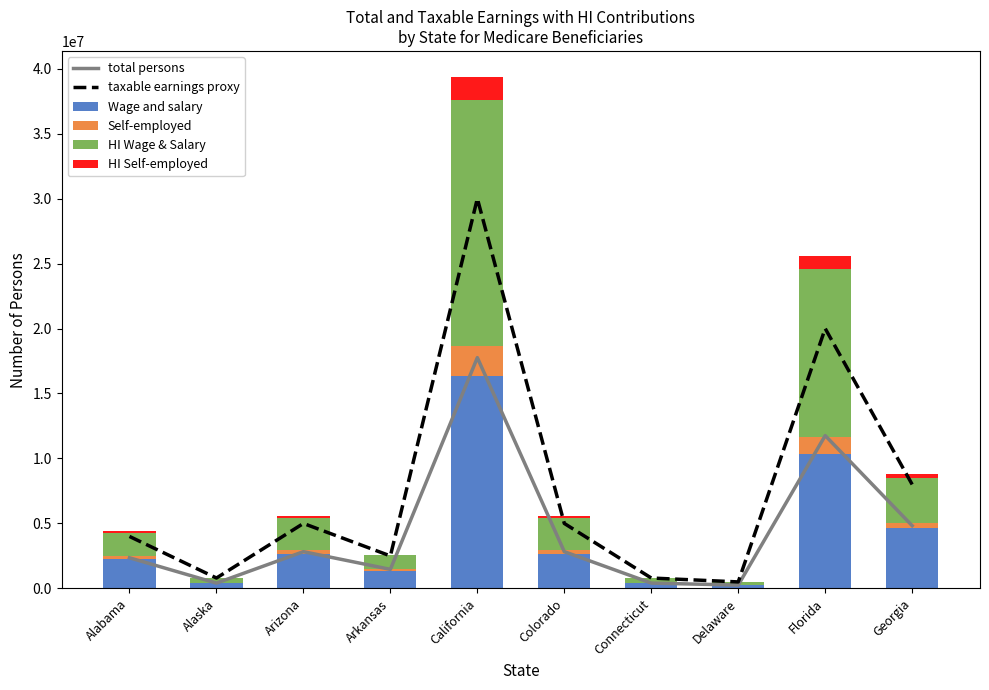

What position from the left is Delaware?

8